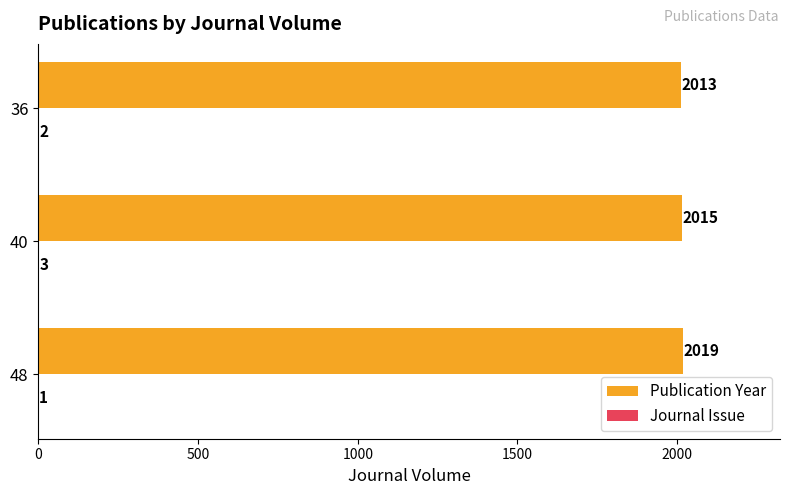

At which category does the chart reach its peak across all series?

48